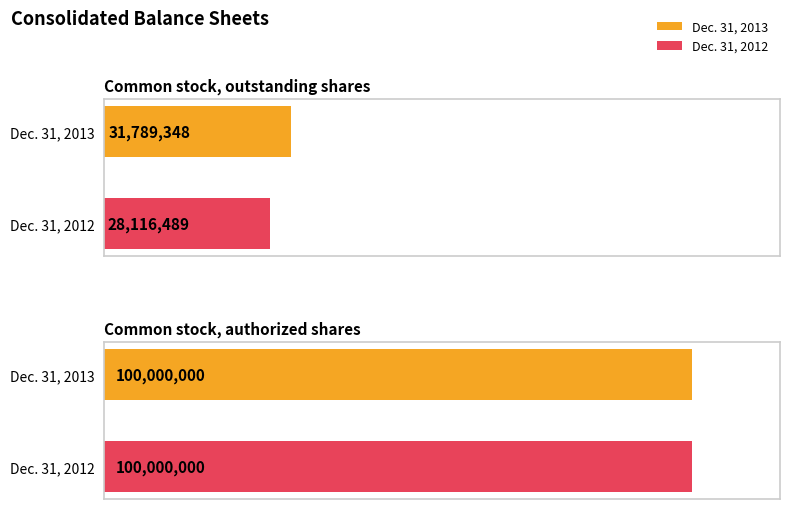

What is the sum of the Common stock, outstanding shares values at Dec. 31, 2012 and Dec. 31, 2013?

59905837.0